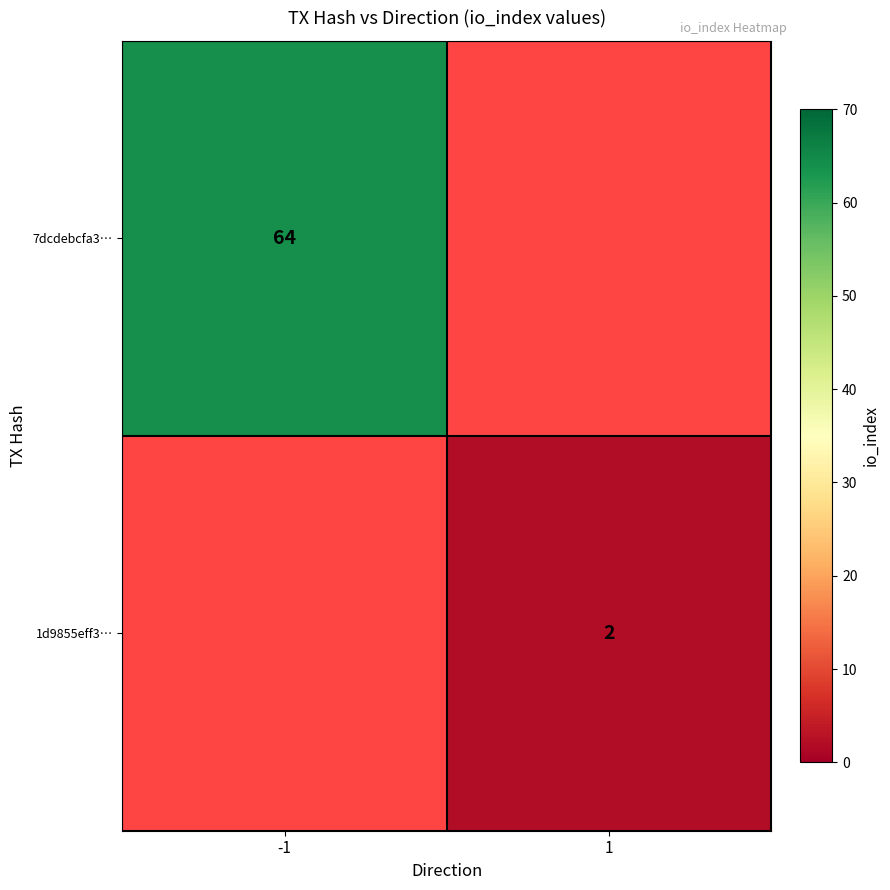

The 1d9855eff3… series shows 3 at 1. True or false?

False